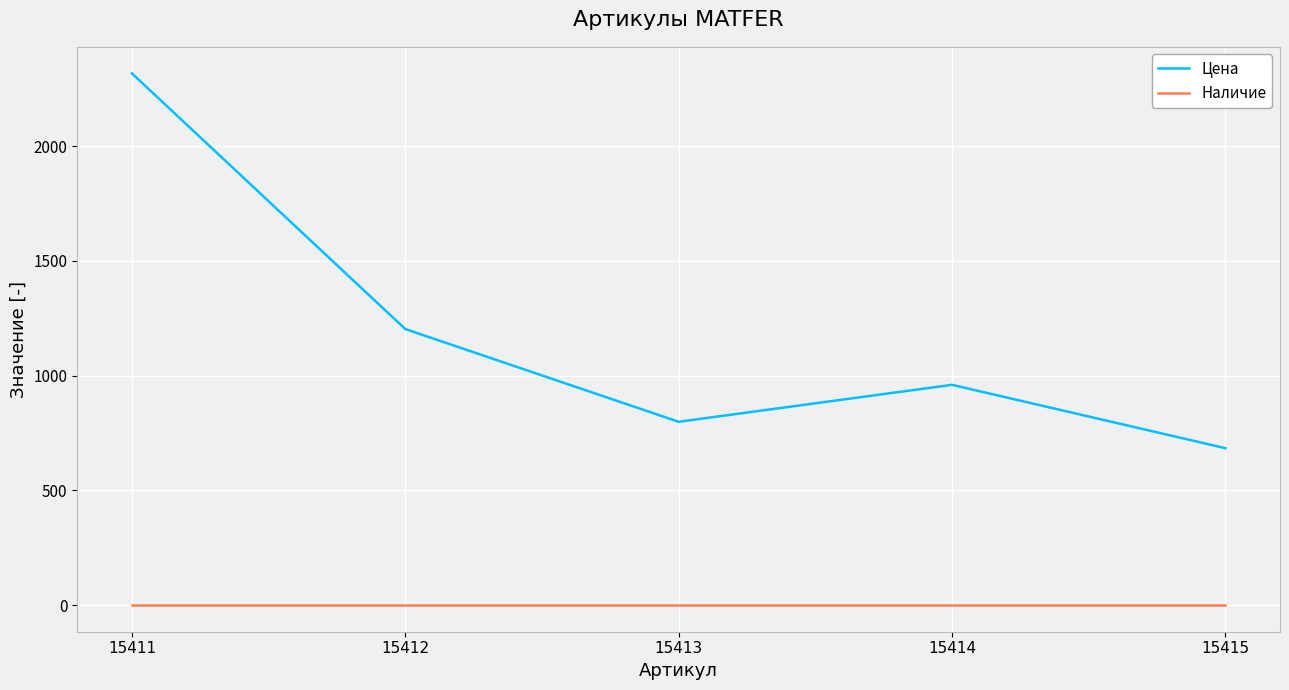

What is the difference between the highest and lowest values at 15412?

1203